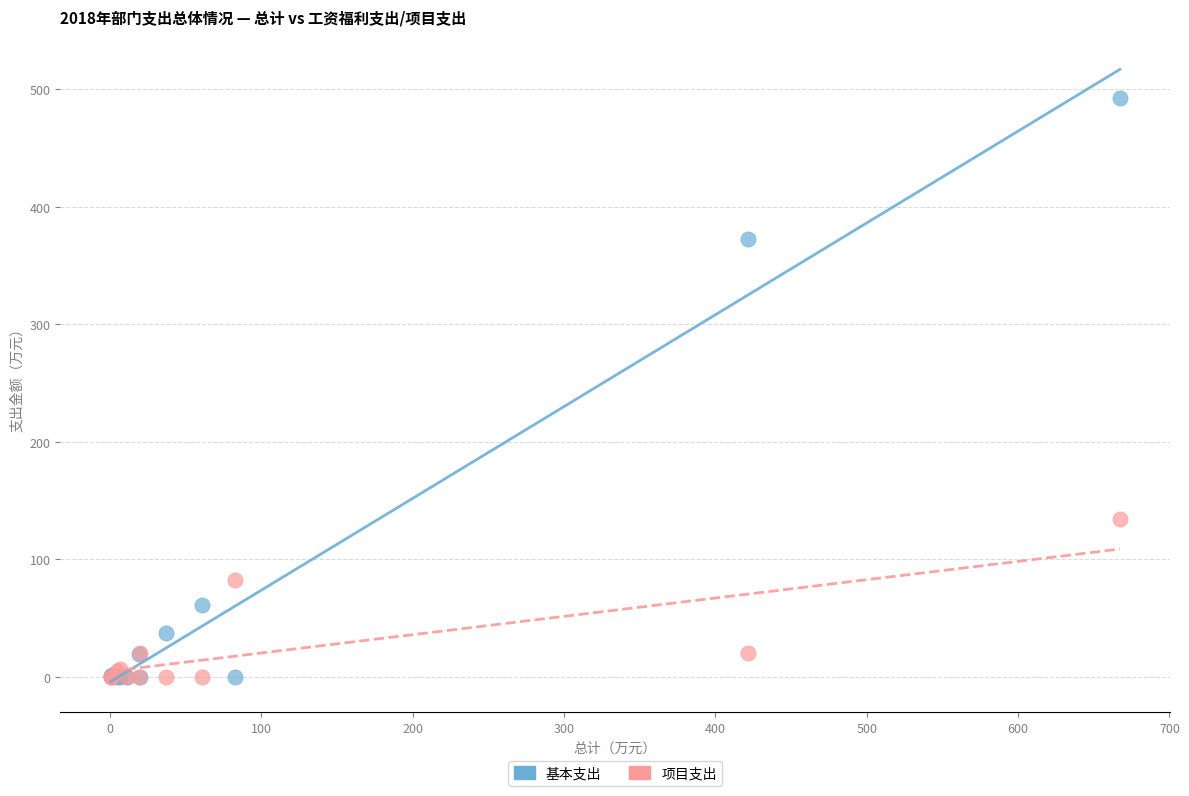

What are all the series names shown in the legend?

基本支出, 项目支出